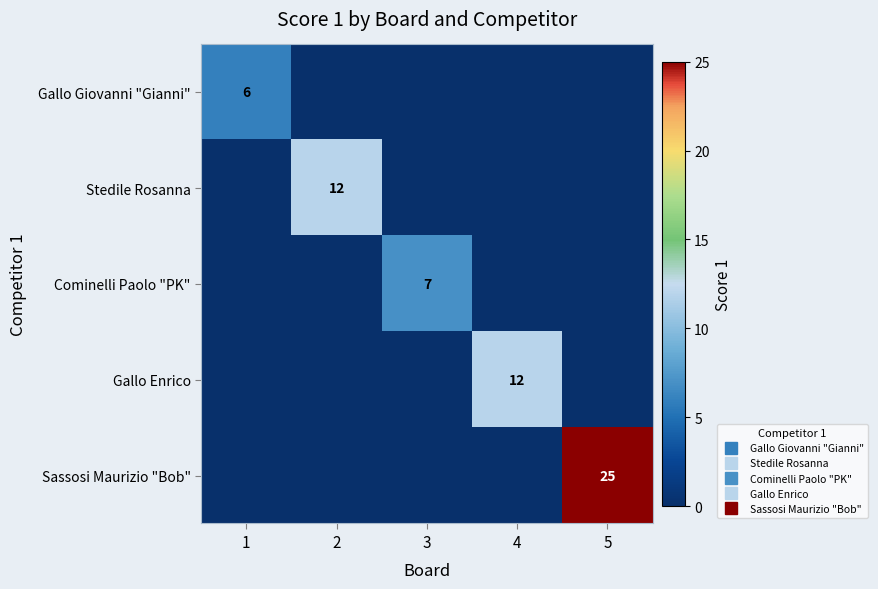

At which category is the sum across all series the highest?

5